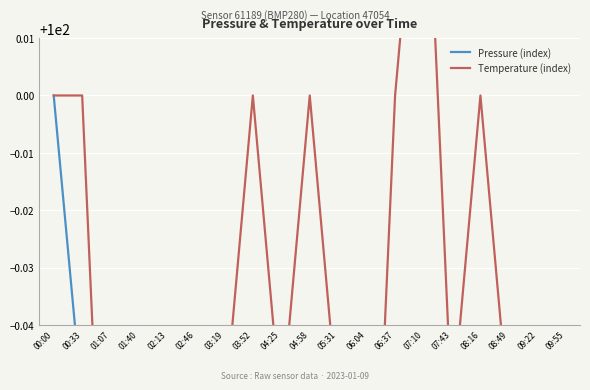

Which series changed the most between 00:33 and 03:52?

Pressure (index)